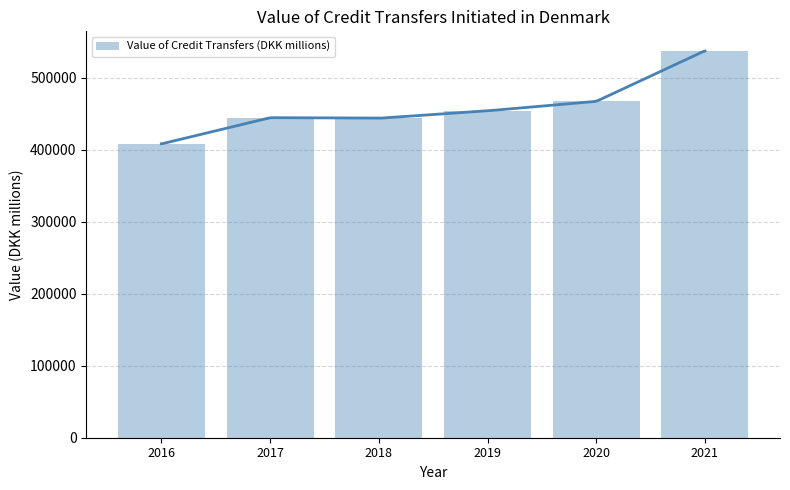

Reading left to right, what are all the values shown in this chart?

408043.1	444489.3	443681.6	454002.8	467102.6	537527.4